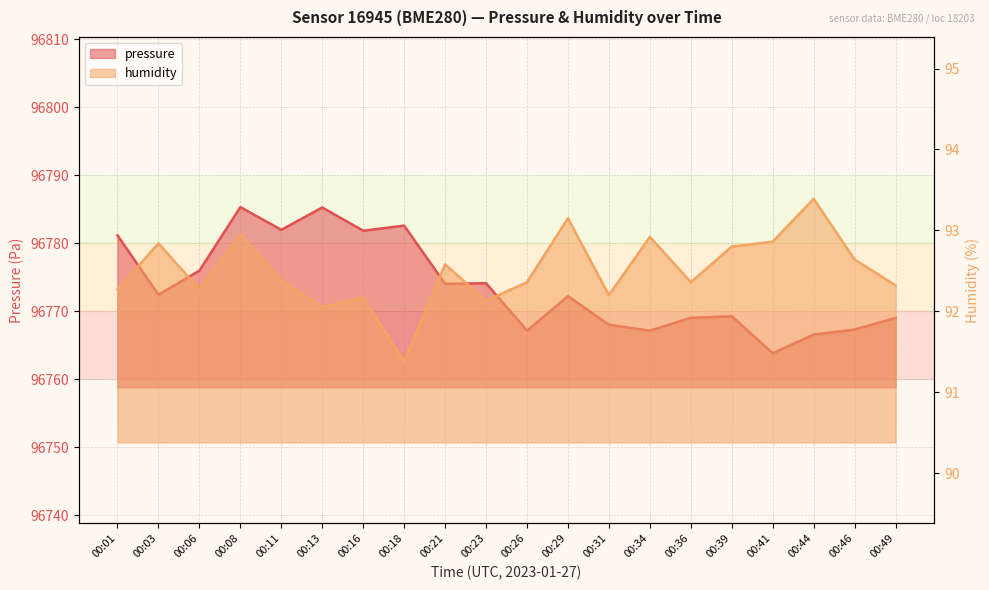

Which series changed the most between 00:18 and 00:39?

pressure